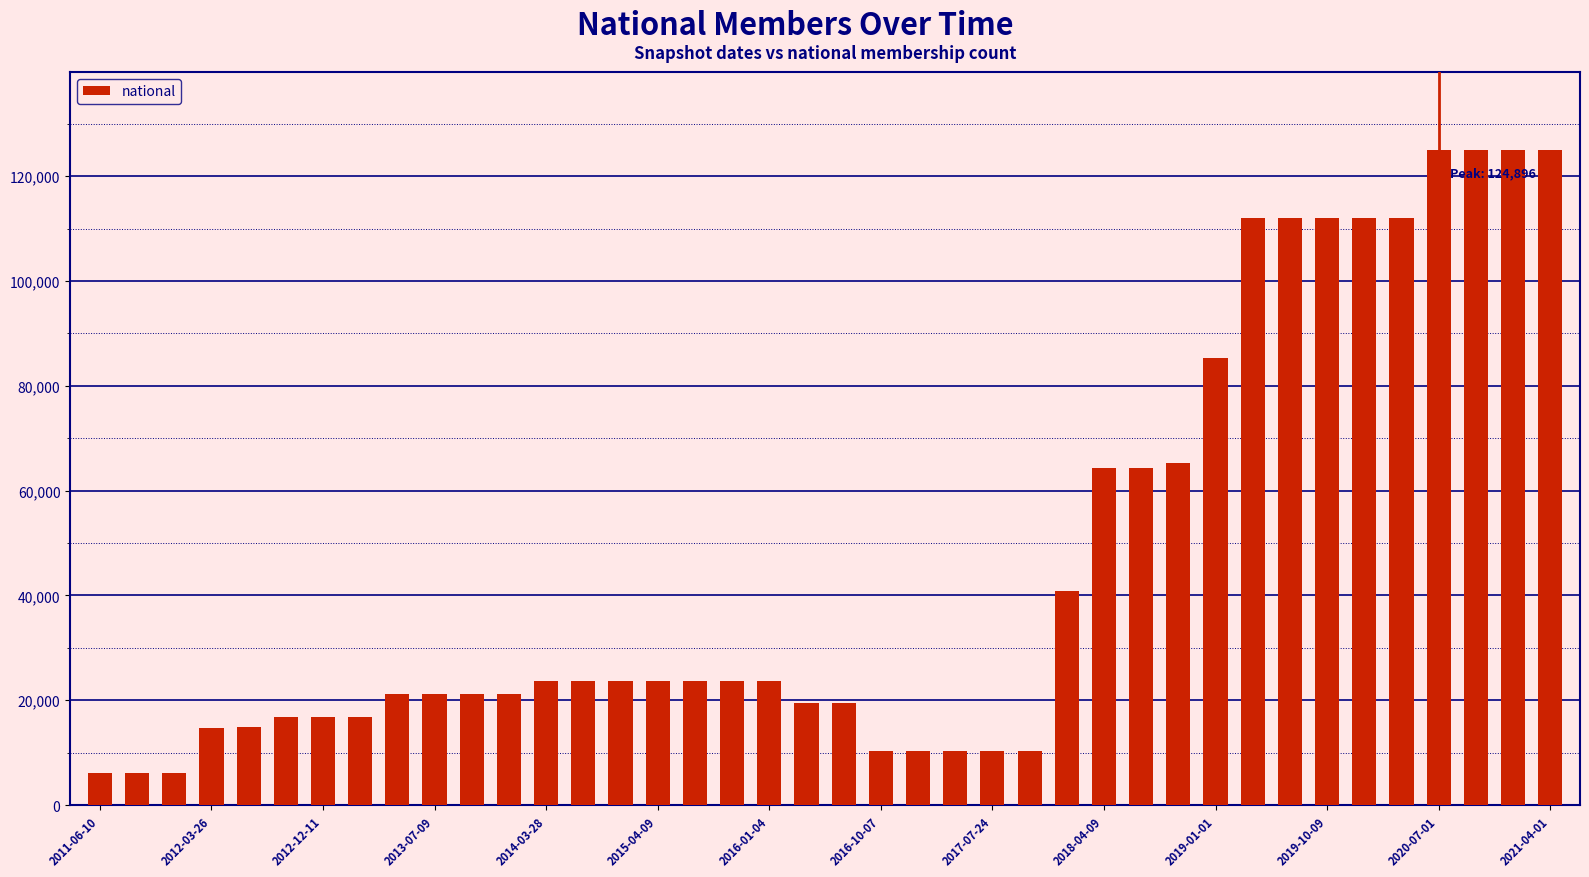

What is the value of the 20th bar from the left?

19375